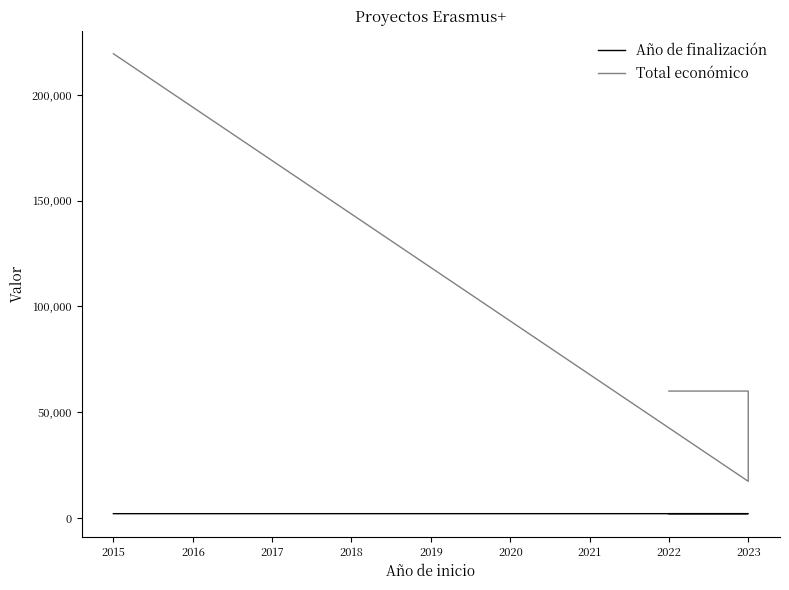

List the series in order of their peak value, lowest first.

Año de finalización, Total económico